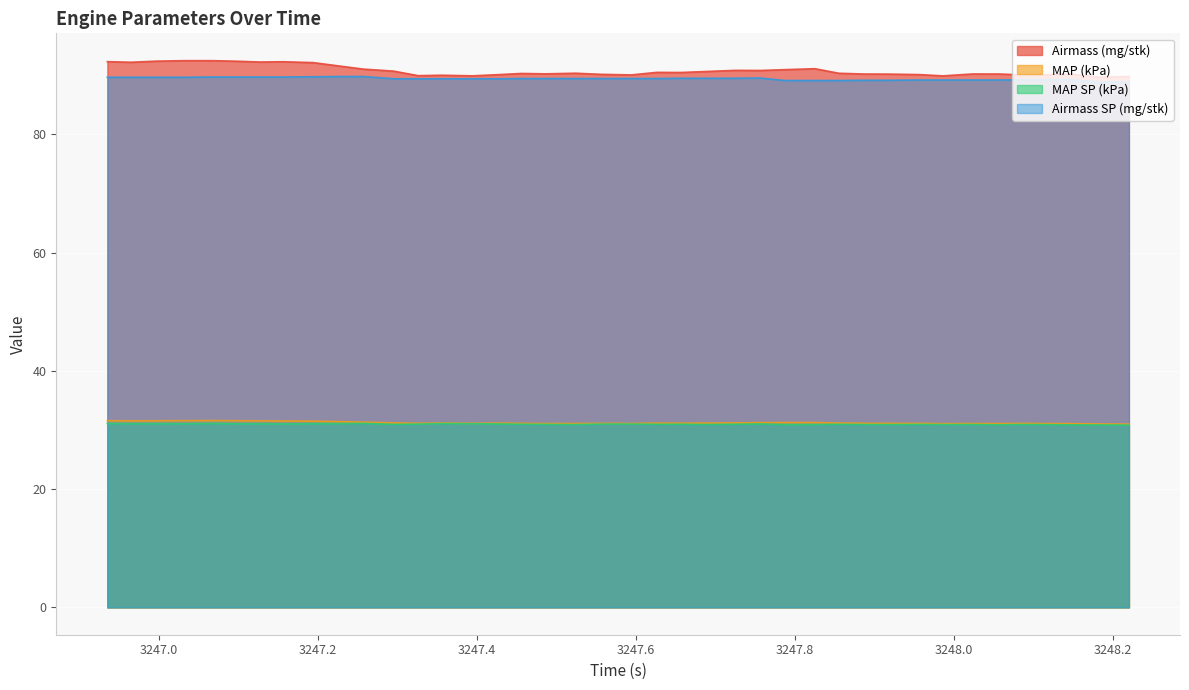

At which label does Airmass (mg/stk) reach its peak?

3247.067